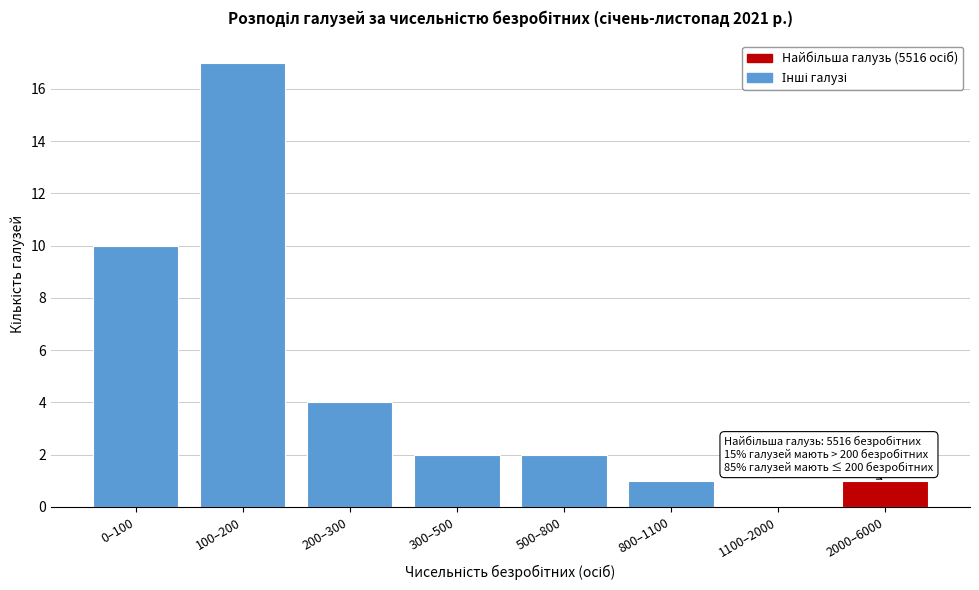

Reading right to left, list all the values displayed in this chart.

2000–6000=1	1100–2000=0	800–1100=1	500–800=2	300–500=2	200–300=4	100–200=17	0–100=10